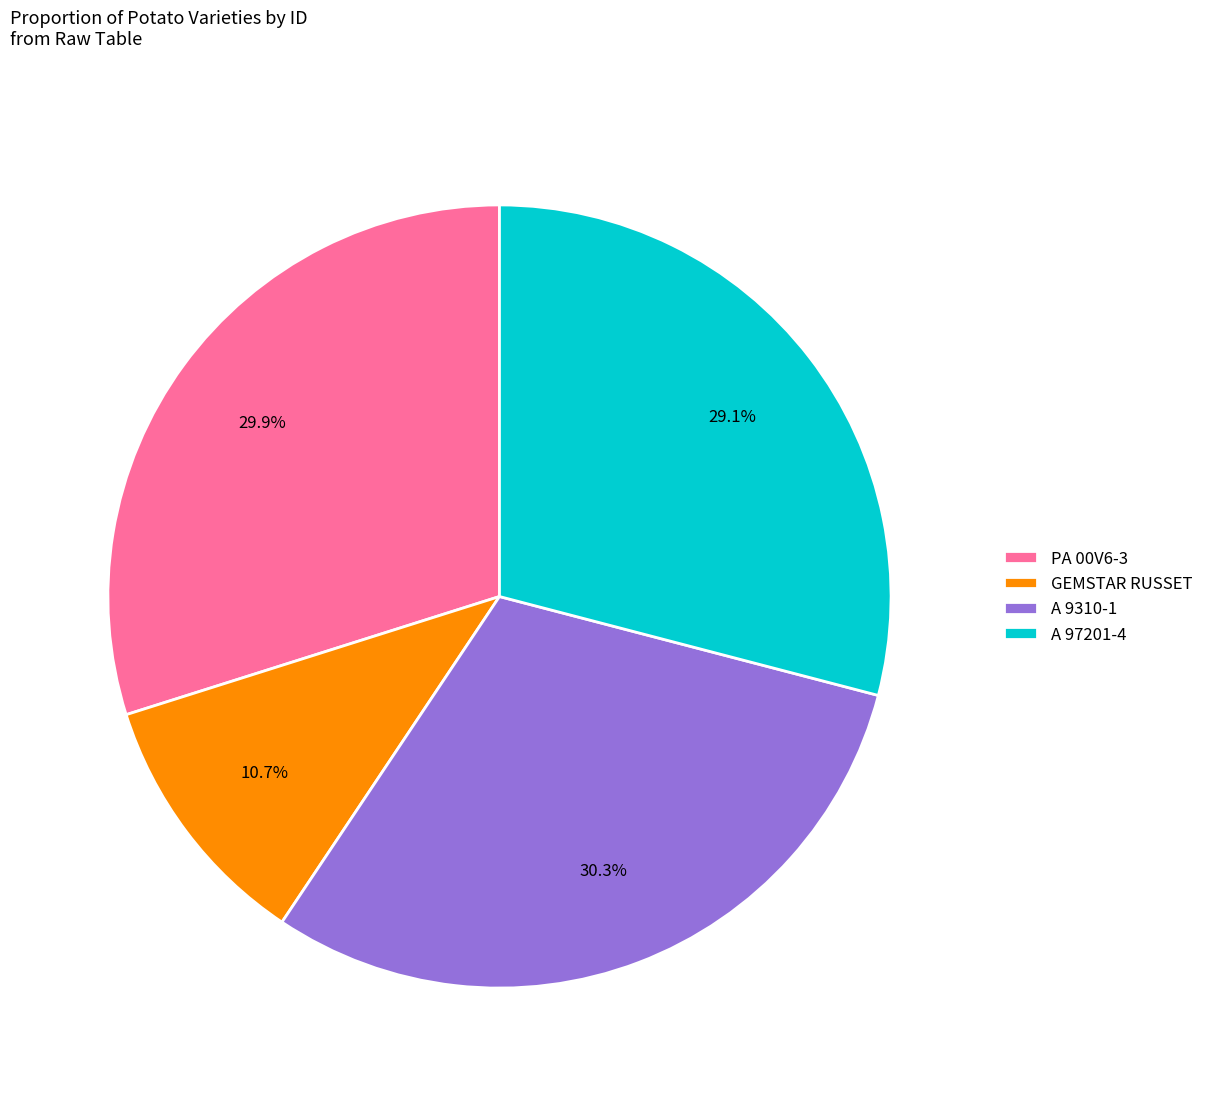

To the nearest percent, what is the difference between the largest and smallest slice percentages?

20%